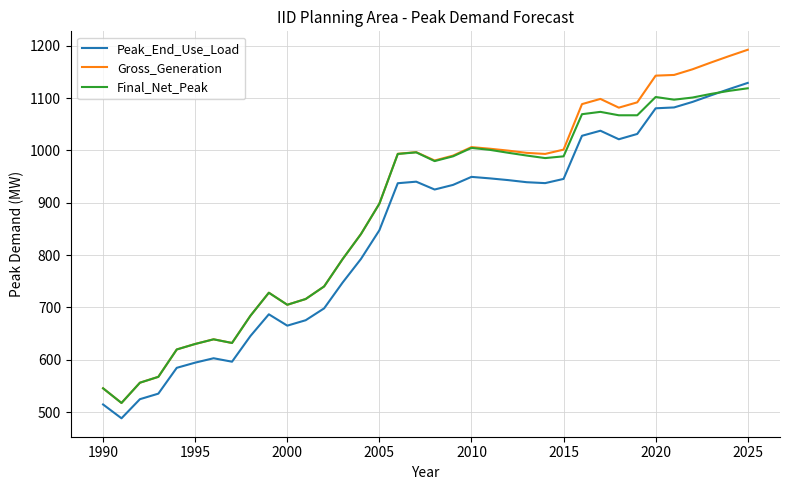

True or false: Peak_End_Use_Load and Gross_Generation intersect in this chart.

False